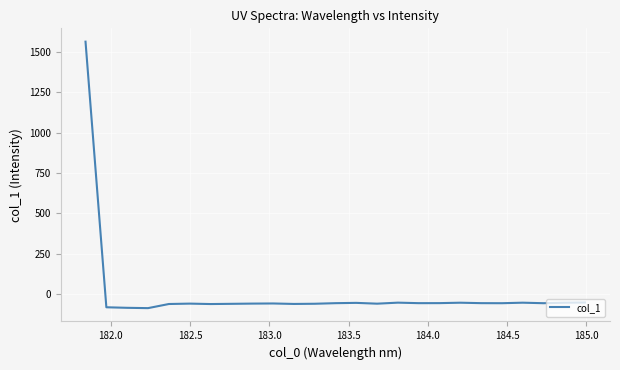

How many lines are shown in the chart?

1